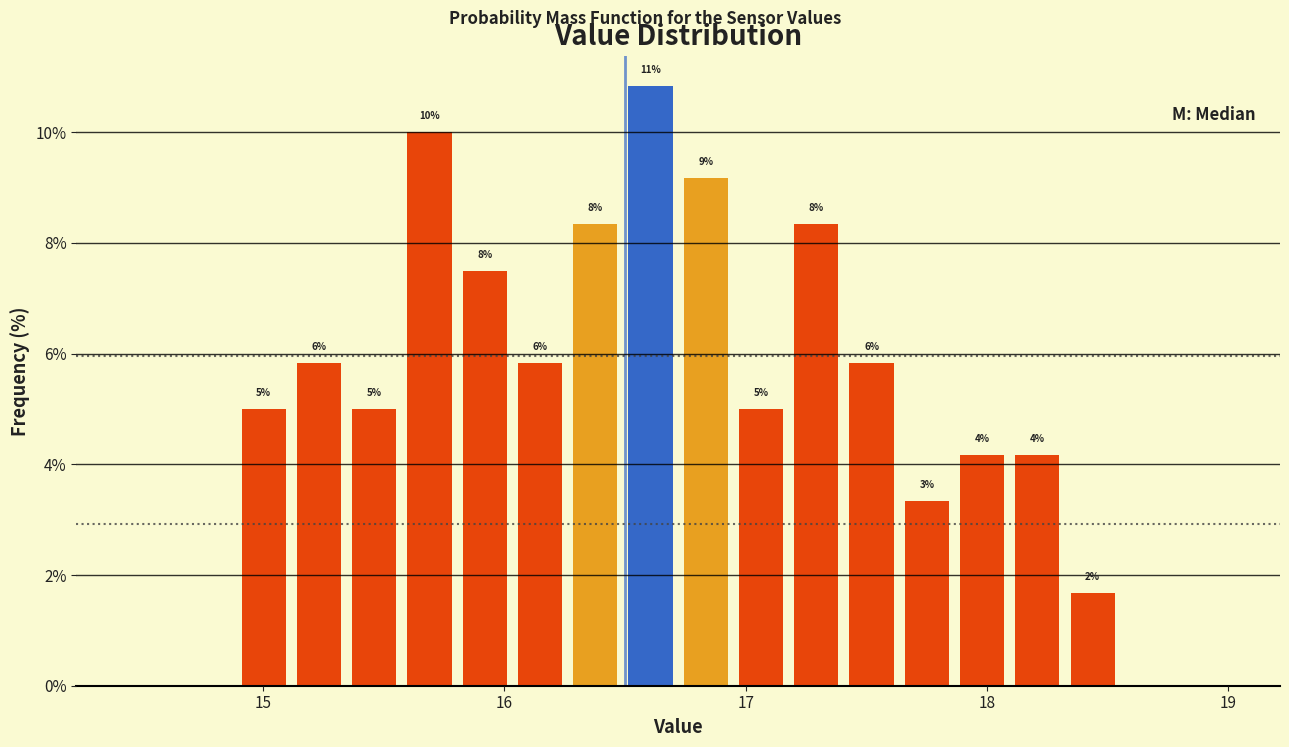

Around what value on the x-axis is the tallest bar? Give the approximate position of its centre, as read against the axis.

16.6